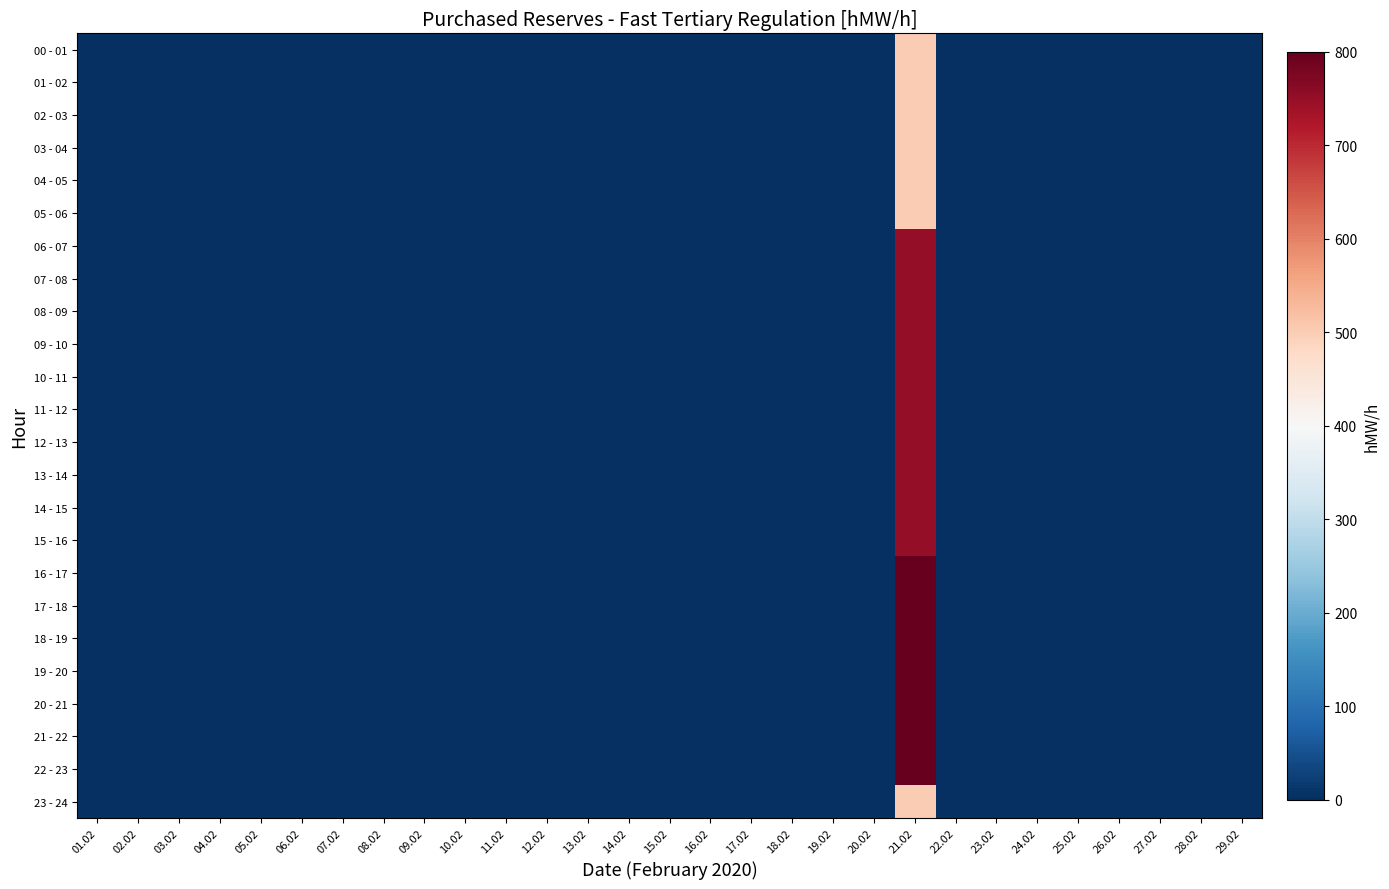

How many series are shown in this chart?

24